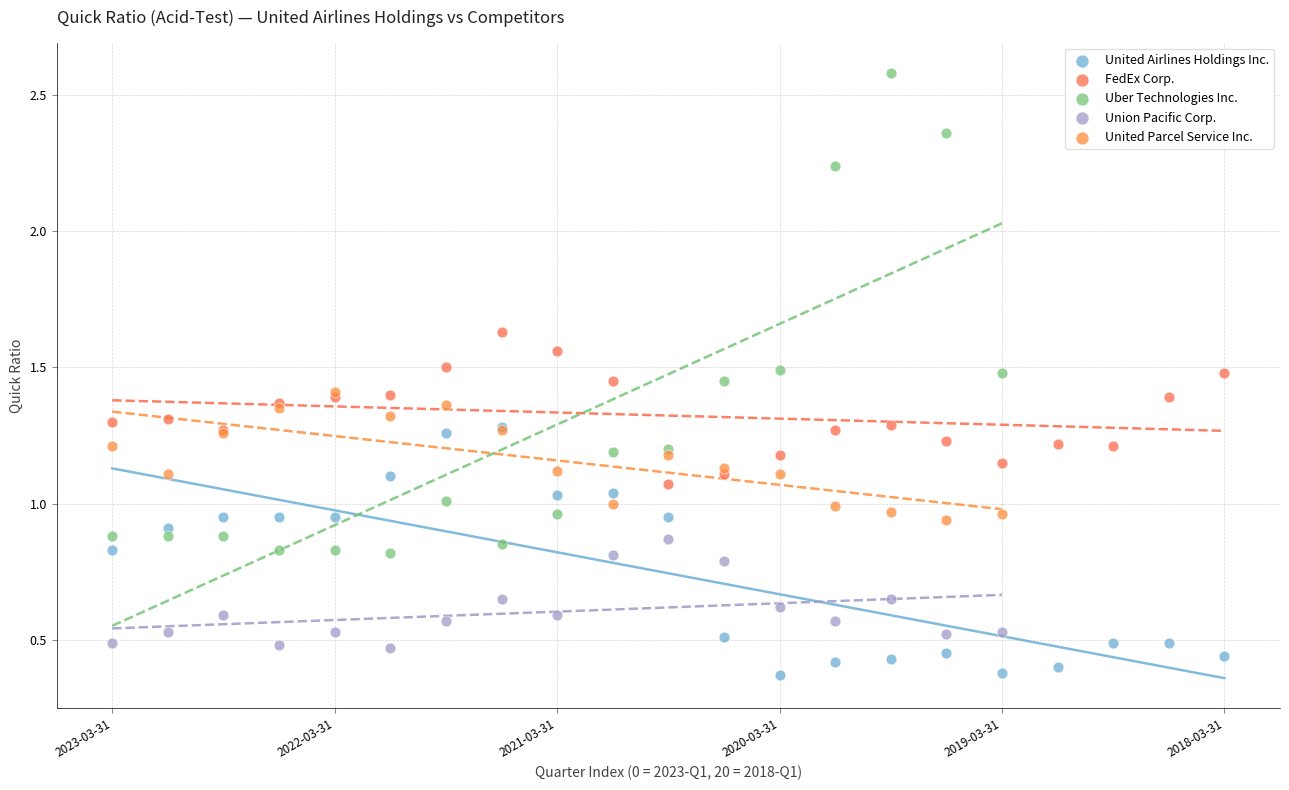

Which series contains the highest Y value?

Uber Technologies Inc.